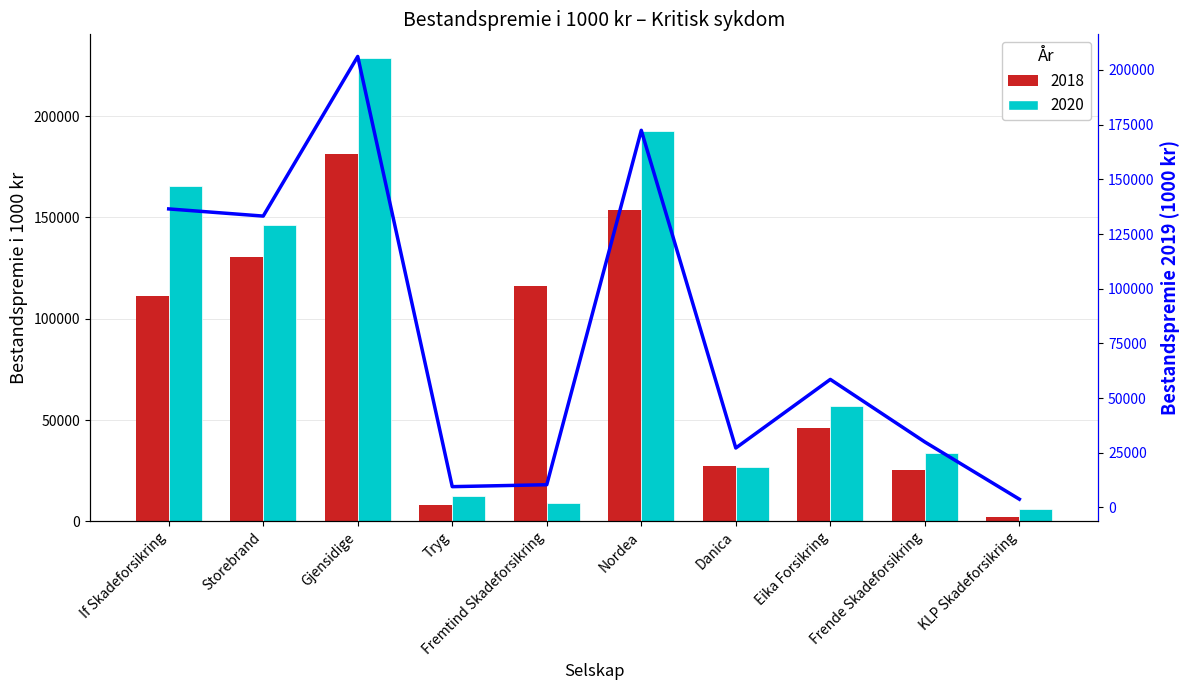

Which category has the highest value across all series?

Gjensidige